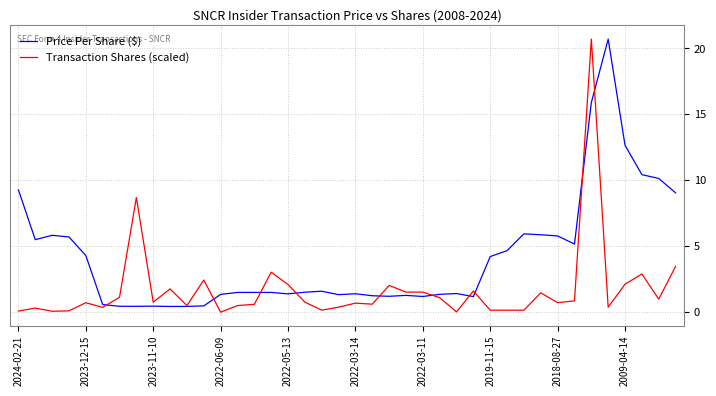

List the series in order of their overall mean, highest first.

Price Per Share ($), Transaction Shares (scaled)